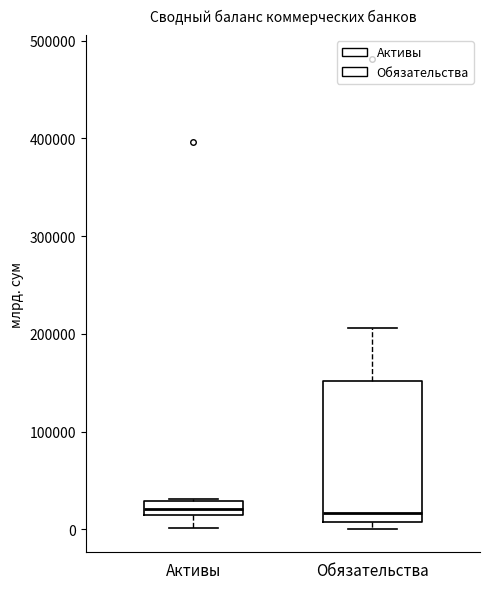

Where does the median line of the box for Активы sit on the y-axis? The values are not printed on the chart, so give them approximately, as read against the axis.

20000